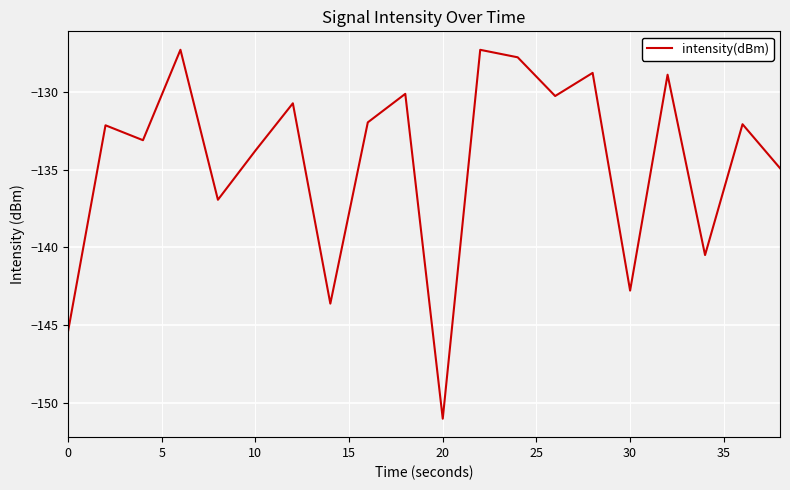

What is the smallest value displayed?

-151.0